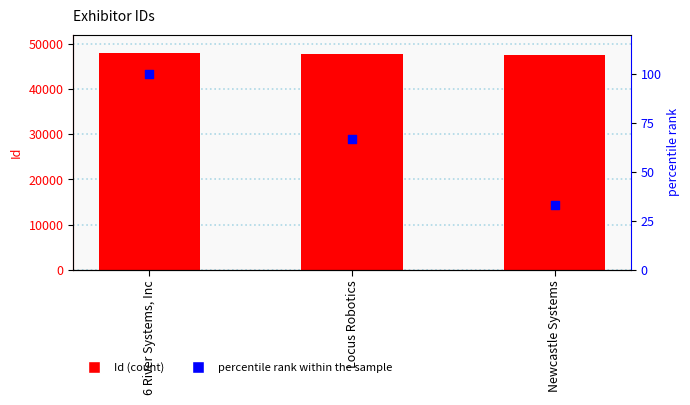

At how many categories does at least one series exceed 39426?

3